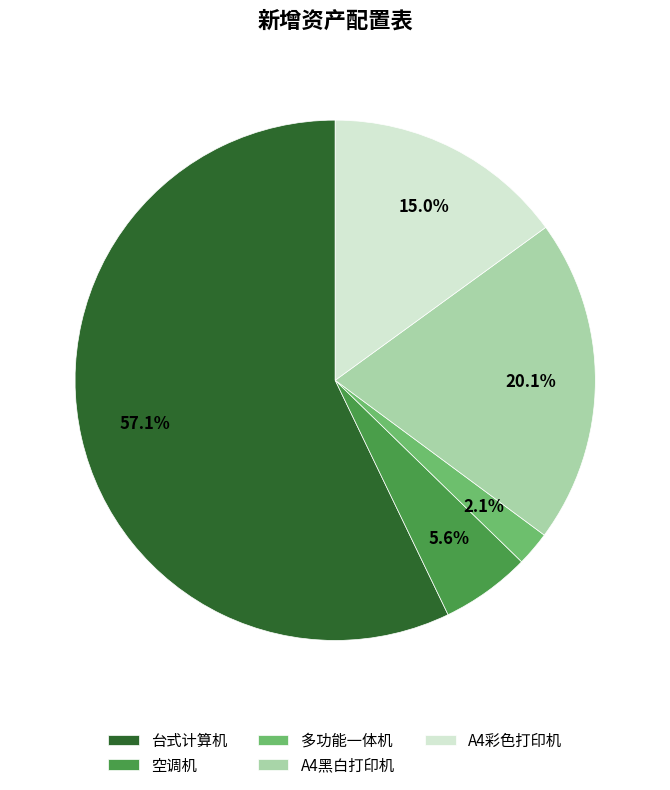

Is it true that A4黑白打印机 is 20% of the pie?

True